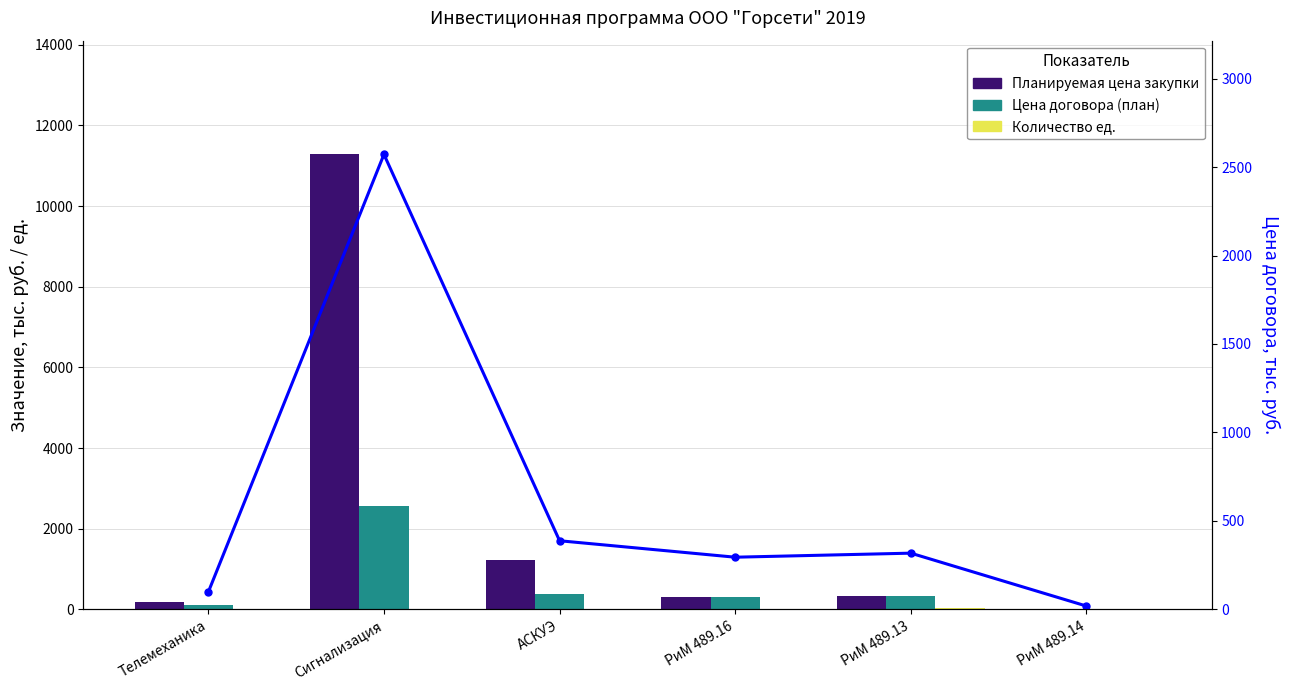

Which series has the largest range (max minus min)?

Планируемая цена закупки